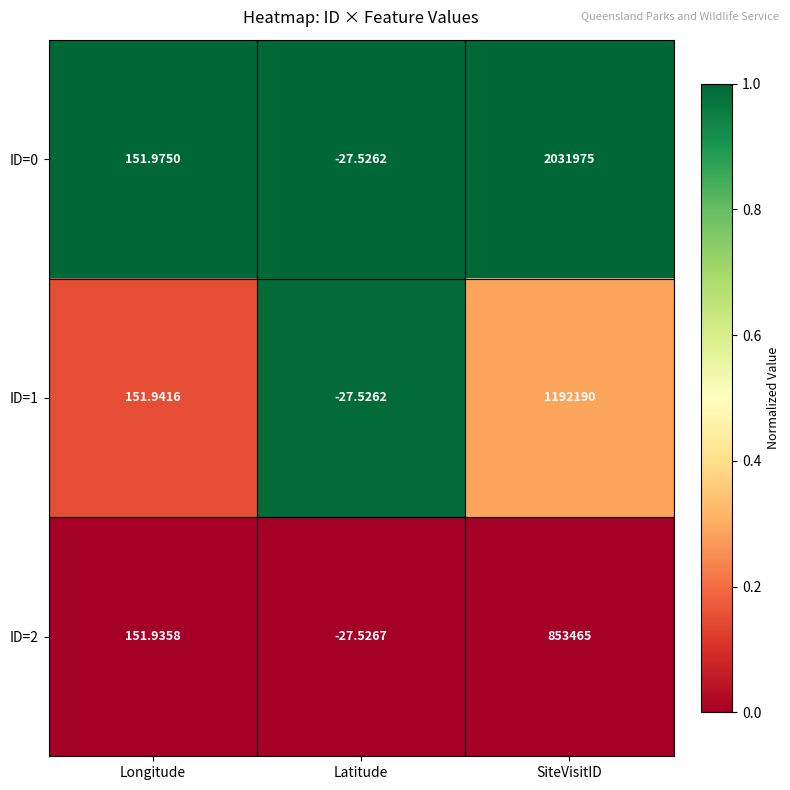

What is the greatest value displayed?

2031975.0